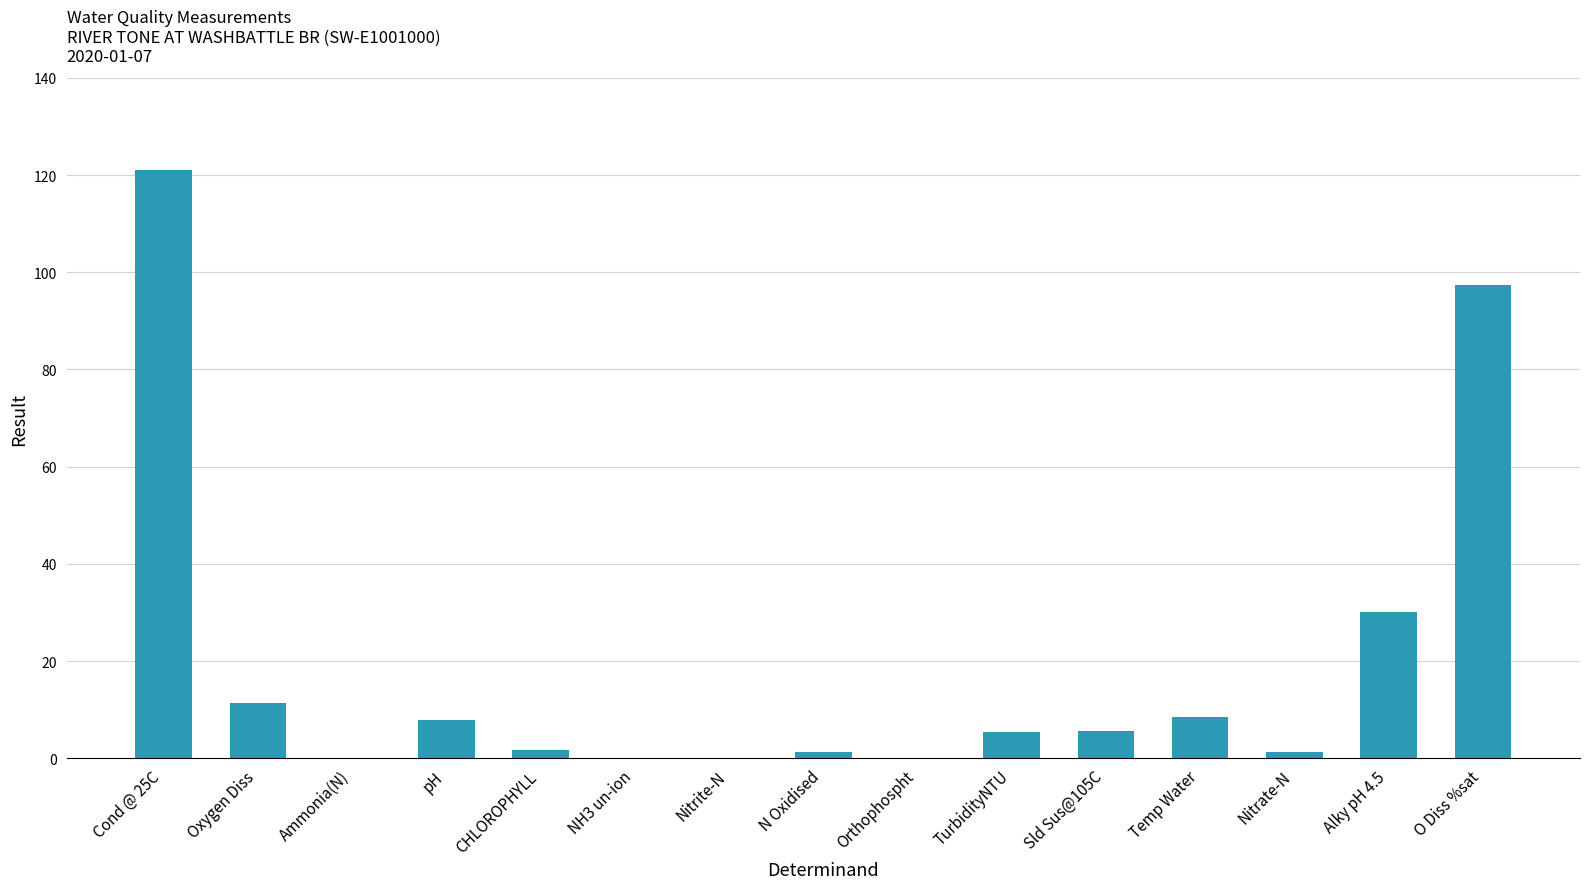

Between Oxygen Diss and pH, which is larger?

Oxygen Diss